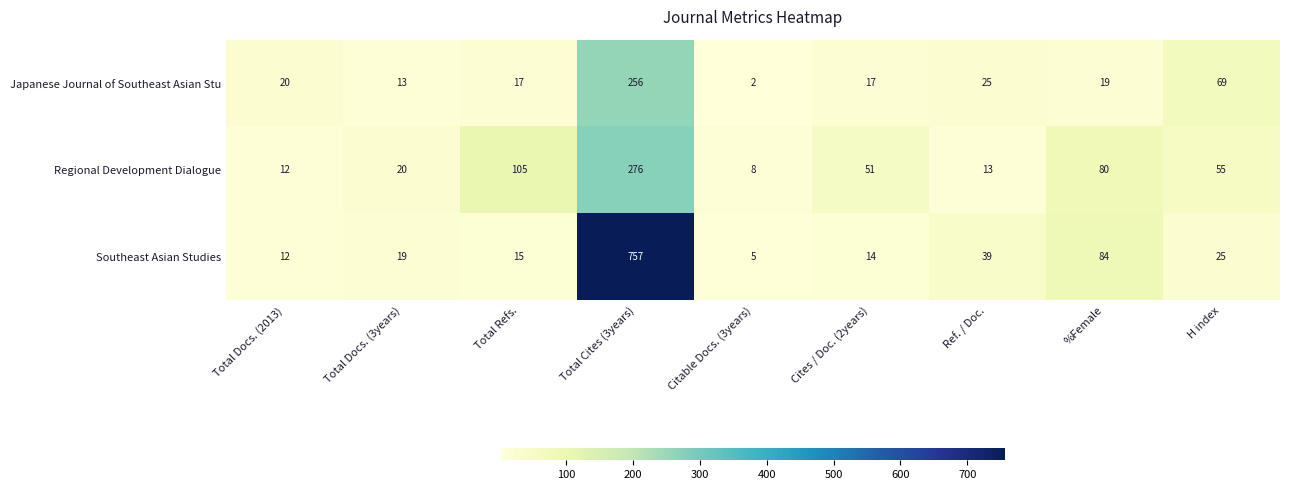

How many distinct data groups are displayed?

3